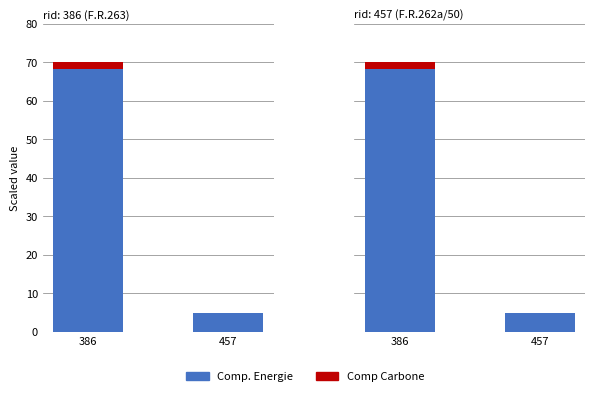

List the labels in order of Comp Carbone value, largest first.

386, 457